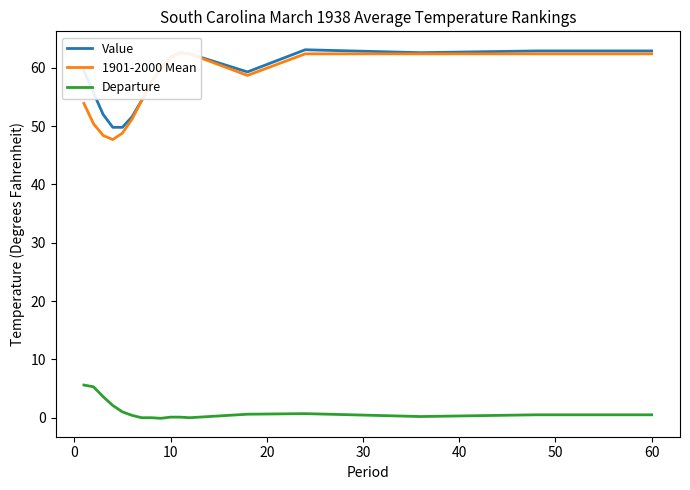

Count the number of categories in the chart.

17